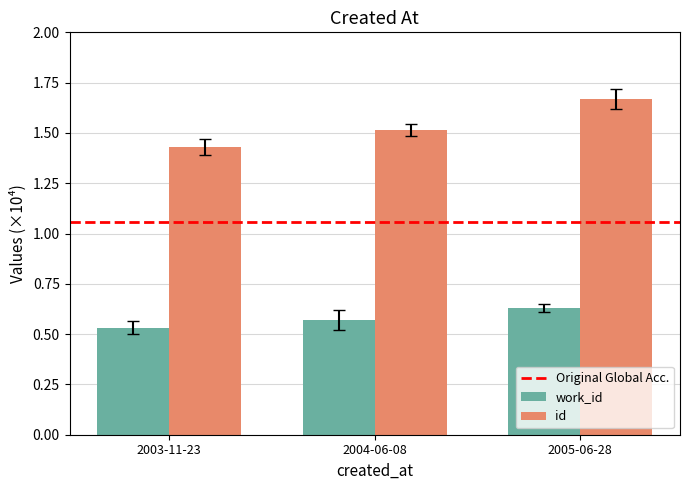

Which series changed the most between 2003-11-23 and 2004-06-08?

id